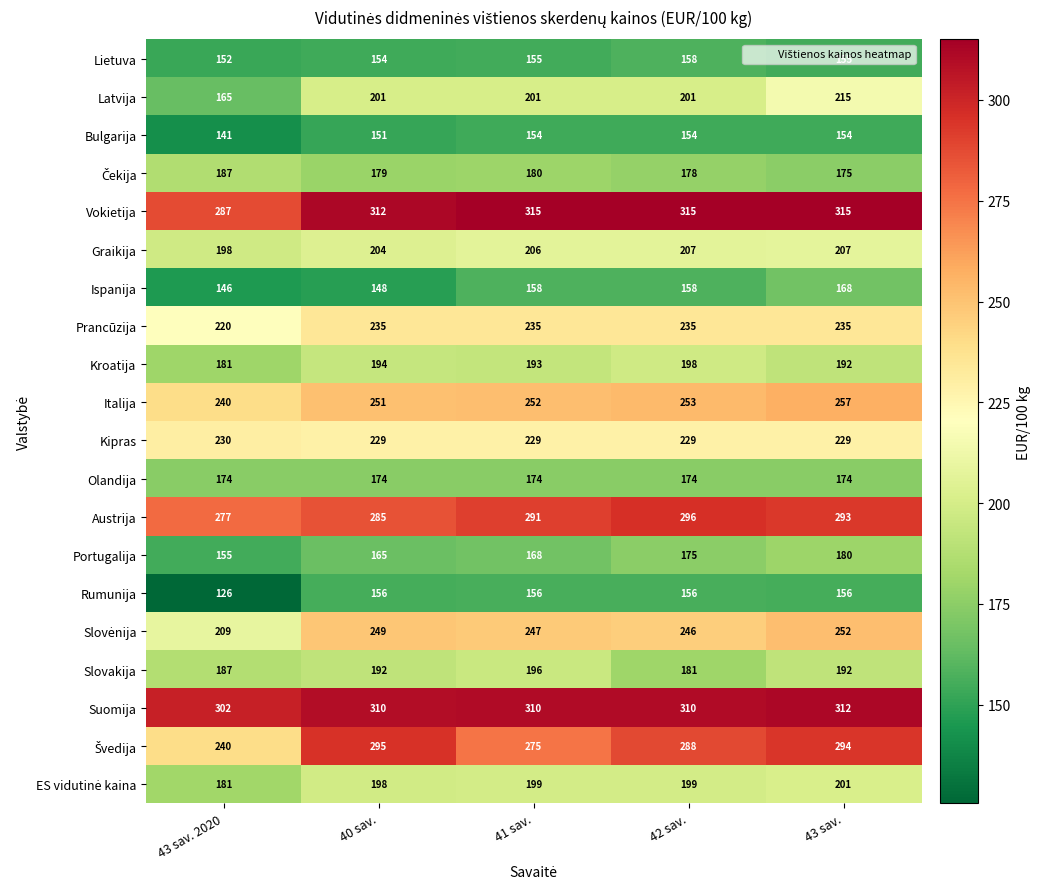

Is it true that Latvija equals 201 at 42 sav.?

True